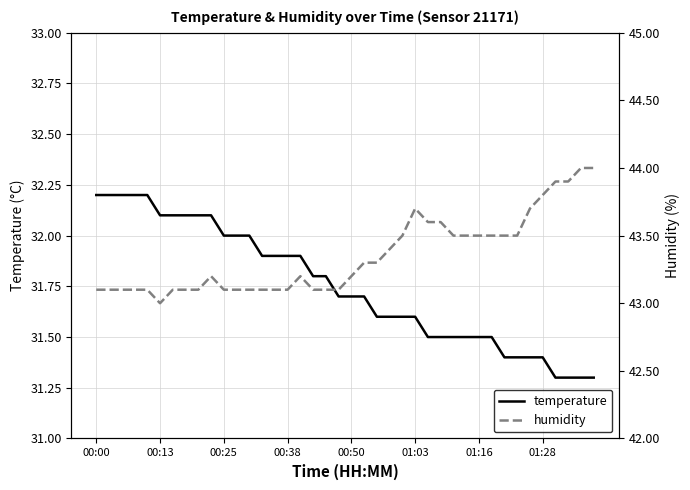

What is the difference between the maximum and minimum values in the temperature series?

0.9